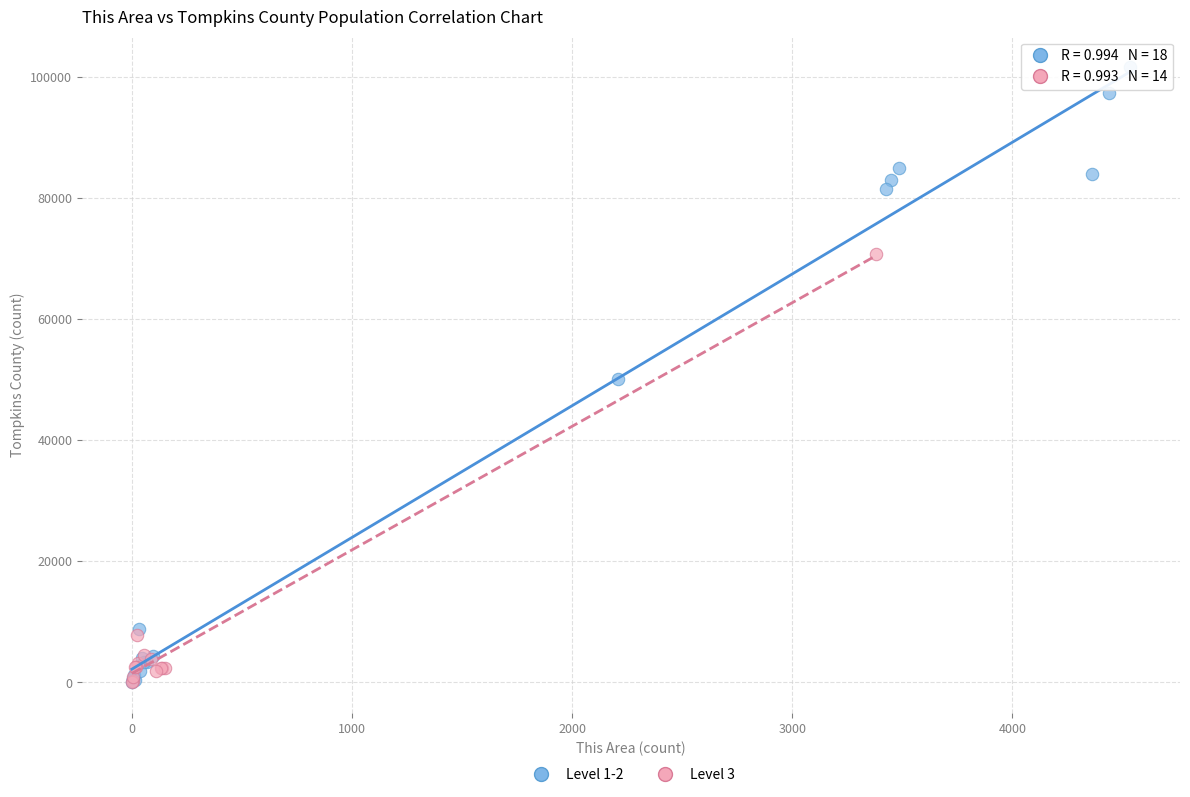

Which series has the widest spread of Y values?

Level 1-2